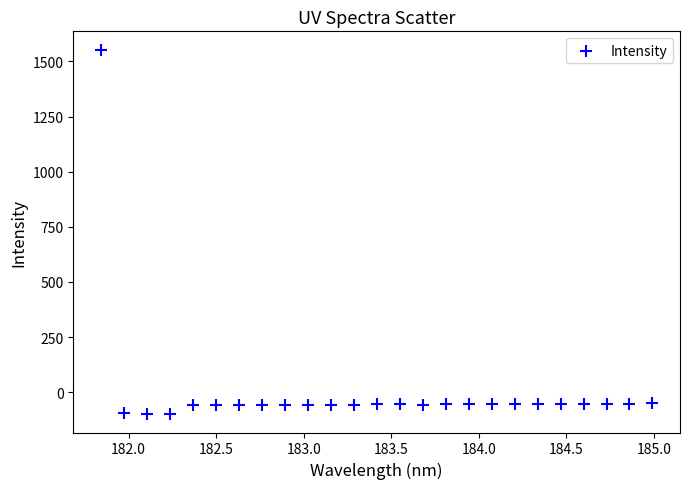

What is the range of X values (max minus min)?

3.1